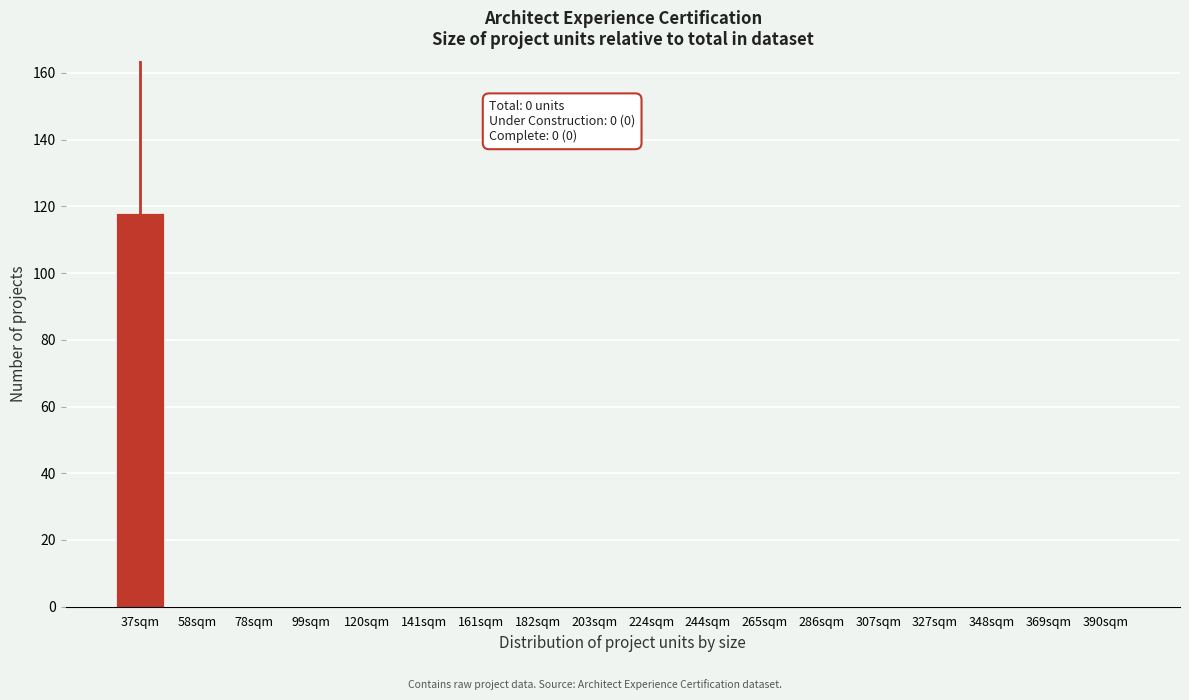

Reading left to right, list all the values displayed in this chart.

37sqm=118	58sqm=0	78sqm=0	99sqm=0	120sqm=0	141sqm=0	161sqm=0	182sqm=0	203sqm=0	224sqm=0	244sqm=0	265sqm=0	286sqm=0	307sqm=0	327sqm=0	348sqm=0	369sqm=0	390sqm=0